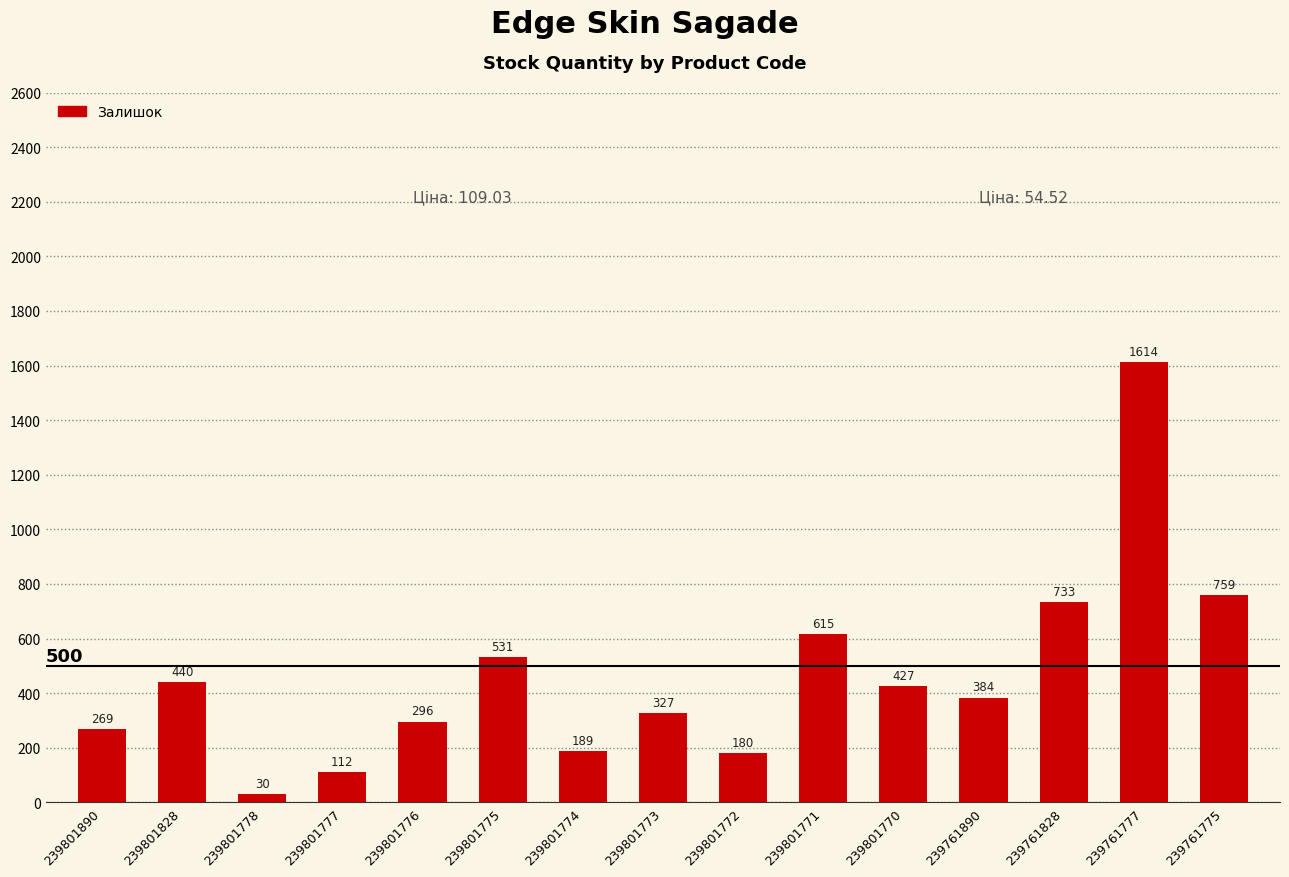

The chart shows a value of 366 at 239801771. True or false?

False